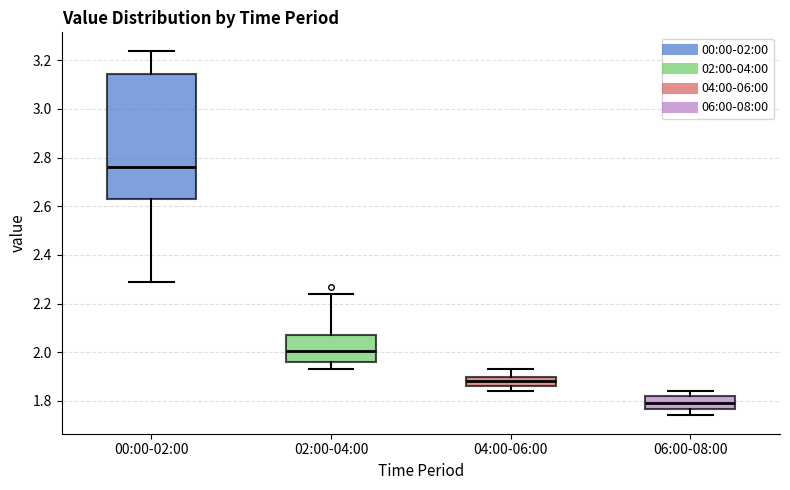

Reading left to right, transcribe this box plot: for each box, give where its median line is, the range the box spans, and where its two whiskers end, as read against the y-axis. The values are not printed on the chart, so give them approximately, as read against the axis.

00:00-02:00: median 2.76, box 2.64 to 3.14, whiskers 2.30 to 3.24
02:00-04:00: median 2.00, box 1.96 to 2.08, whiskers 1.94 to 2.24
04:00-06:00: median 1.88, box 1.86 to 1.90, whiskers 1.84 to 1.94
06:00-08:00: median 1.80, box 1.76 to 1.82, whiskers 1.74 to 1.84